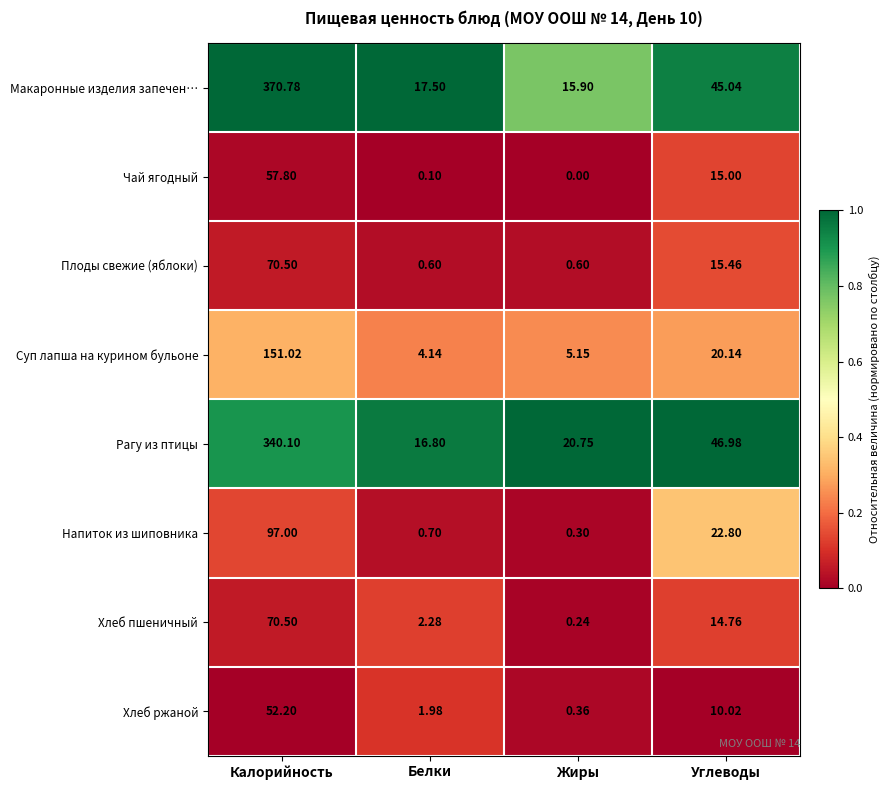

Which series changed the most between Калорийность and Белки?

Макаронные изделия запечен…